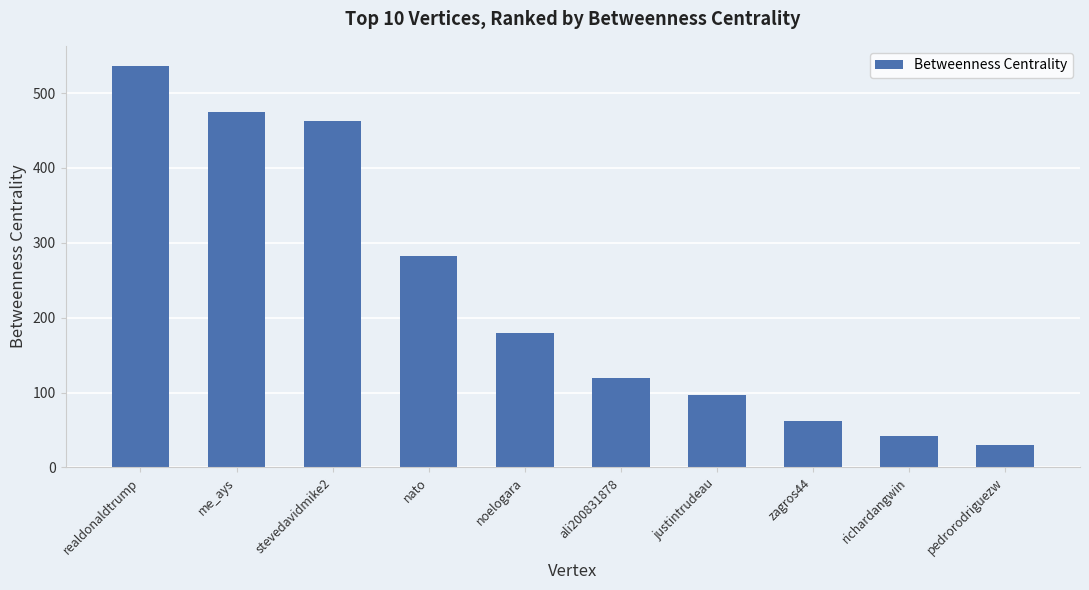

Reading left to right, extract all data points from this chart.

536.3	475.3	463.0	282.0	180.0	120.0	96.7	62.0	42.0	30.0